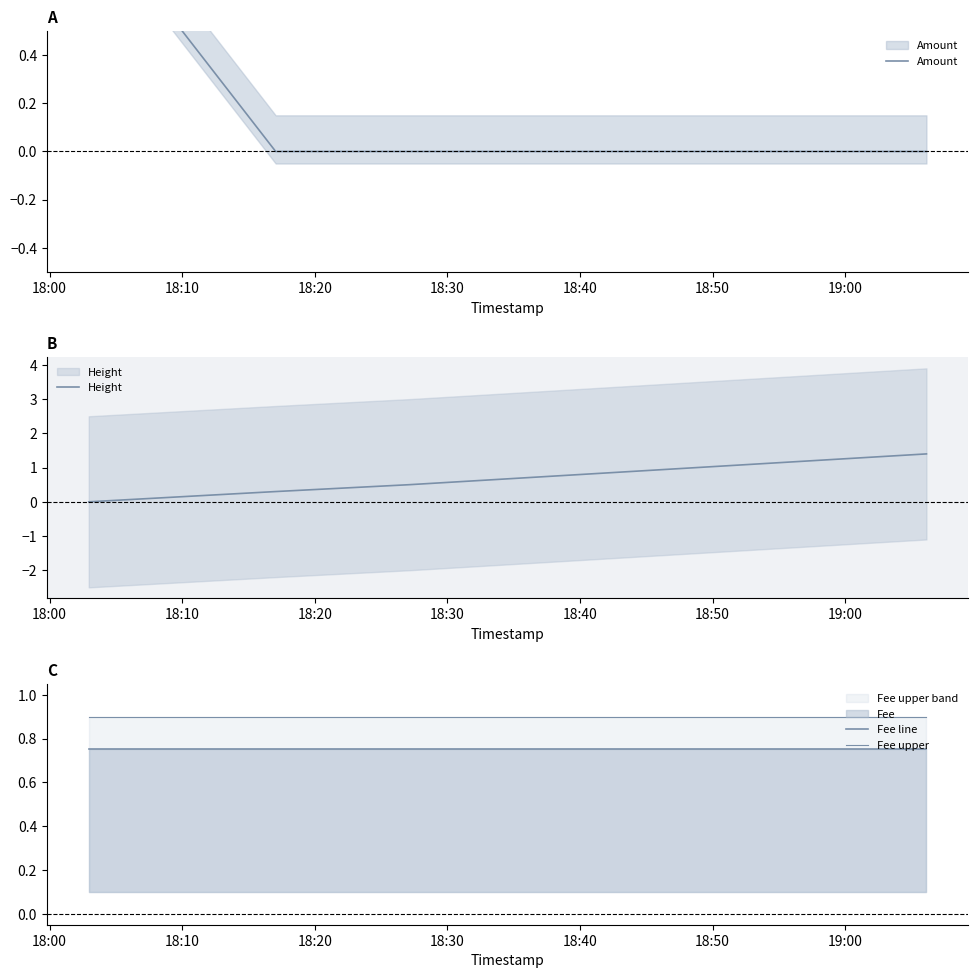

Where do Amount and Fee line first cross each other?

18:00 and 18:10